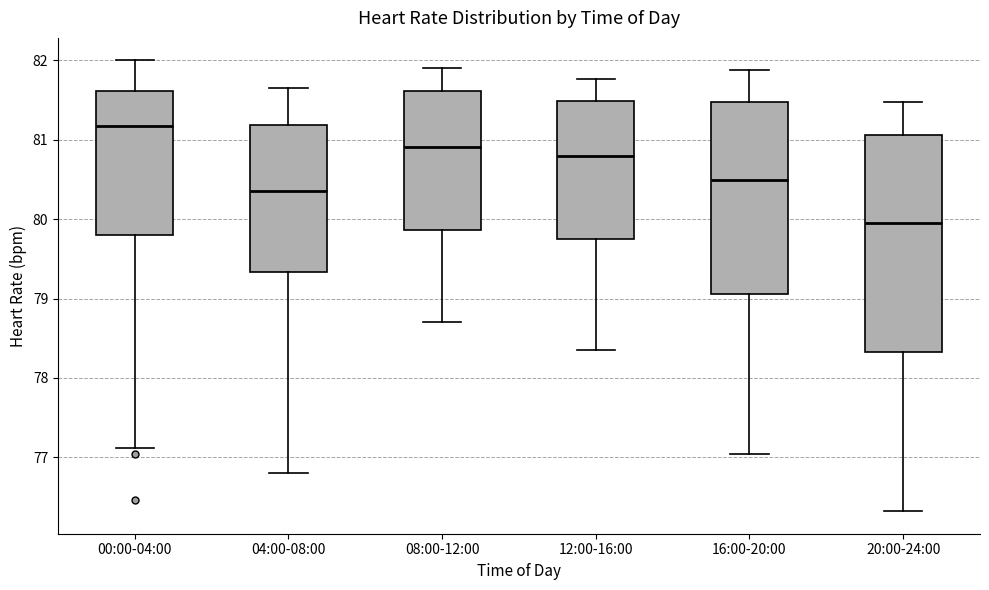

Reading left to right, transcribe this box plot: for each box, give where its median line is, the range the box spans, and where its two whiskers end, as read against the y-axis. The values are not printed on the chart, so give them approximately, as read against the axis.

00:00-04:00: median 81.2, box 79.8 to 81.6, whiskers 77.1 to 82.0
04:00-08:00: median 80.4, box 79.3 to 81.2, whiskers 76.8 to 81.7
08:00-12:00: median 80.9, box 79.9 to 81.6, whiskers 78.7 to 81.9
12:00-16:00: median 80.8, box 79.8 to 81.5, whiskers 78.4 to 81.8
16:00-20:00: median 80.5, box 79.1 to 81.5, whiskers 77.0 to 81.9
20:00-24:00: median 80.0, box 78.3 to 81.1, whiskers 76.3 to 81.5